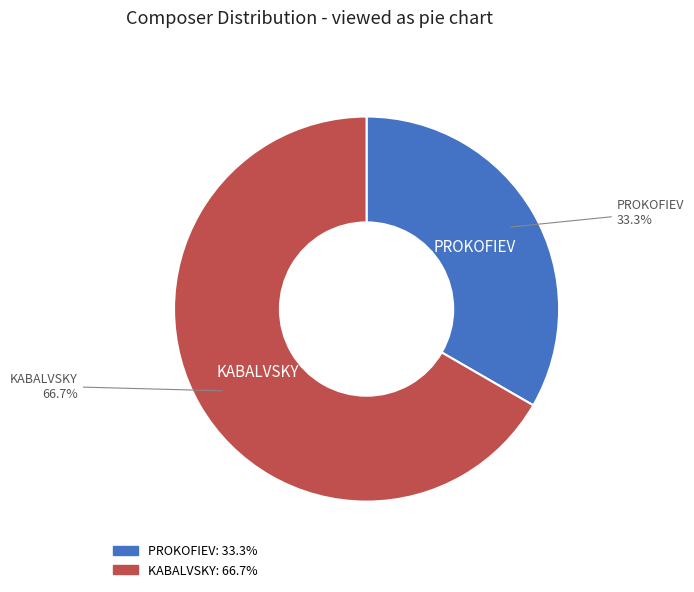

To the nearest percent, what percentage of the pie is PROKOFIEV?

33%